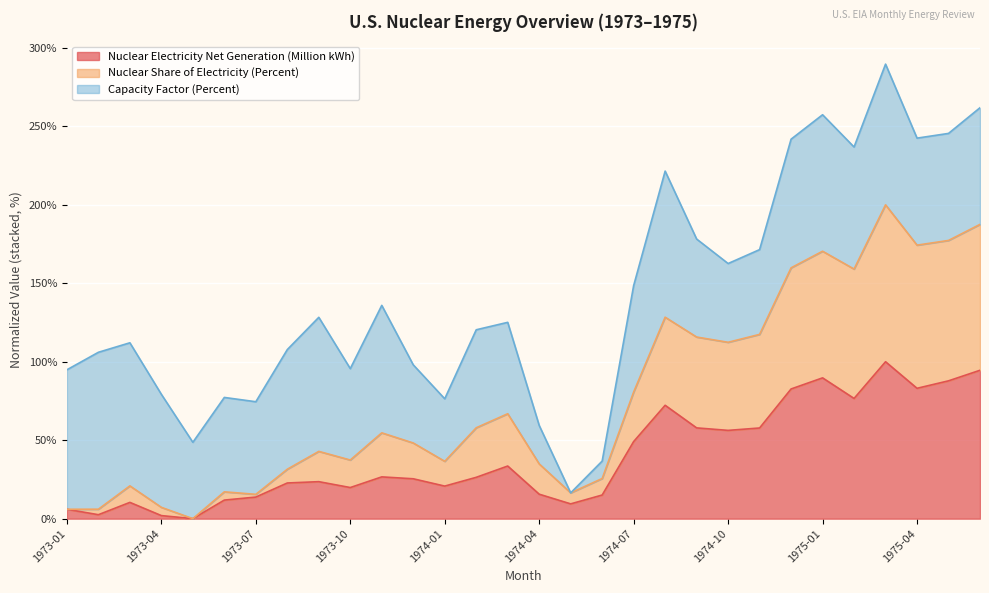

Which series has the widest spread of values?

Nuclear Share of Electricity (Percent)